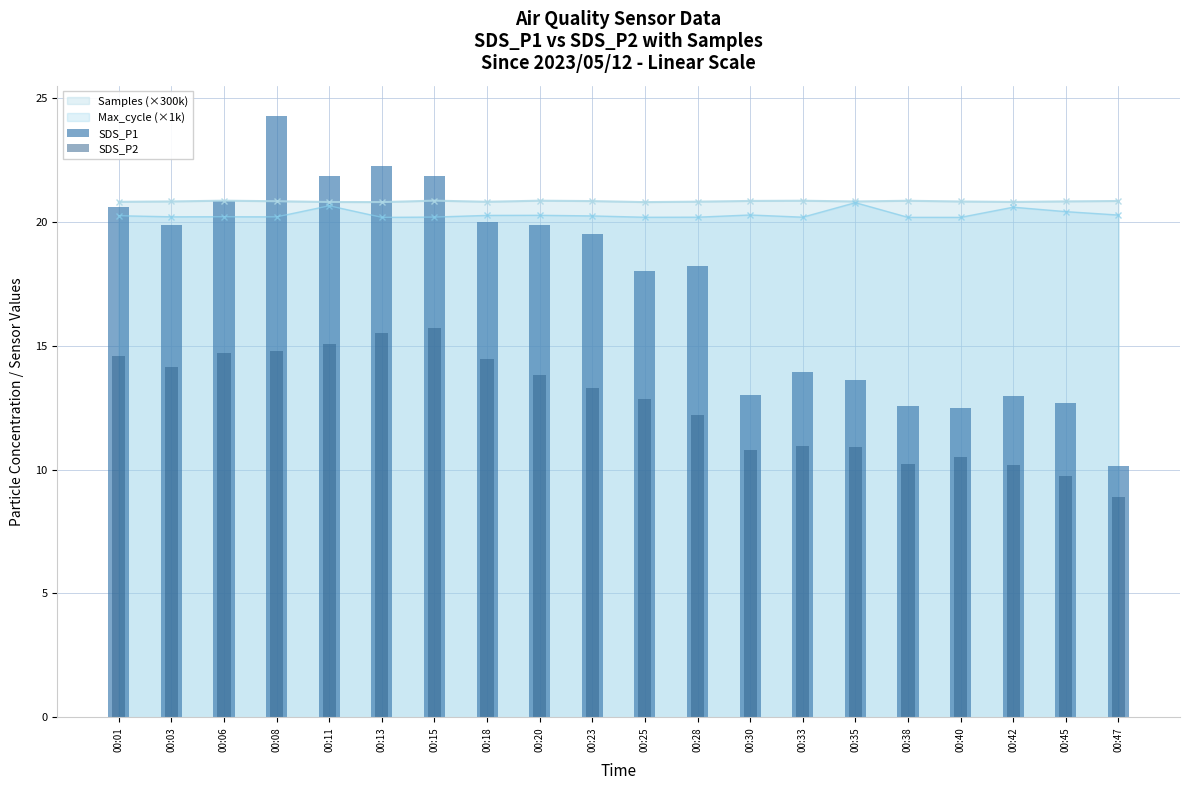

What is the average value of the SDS_P2 series?

12.7